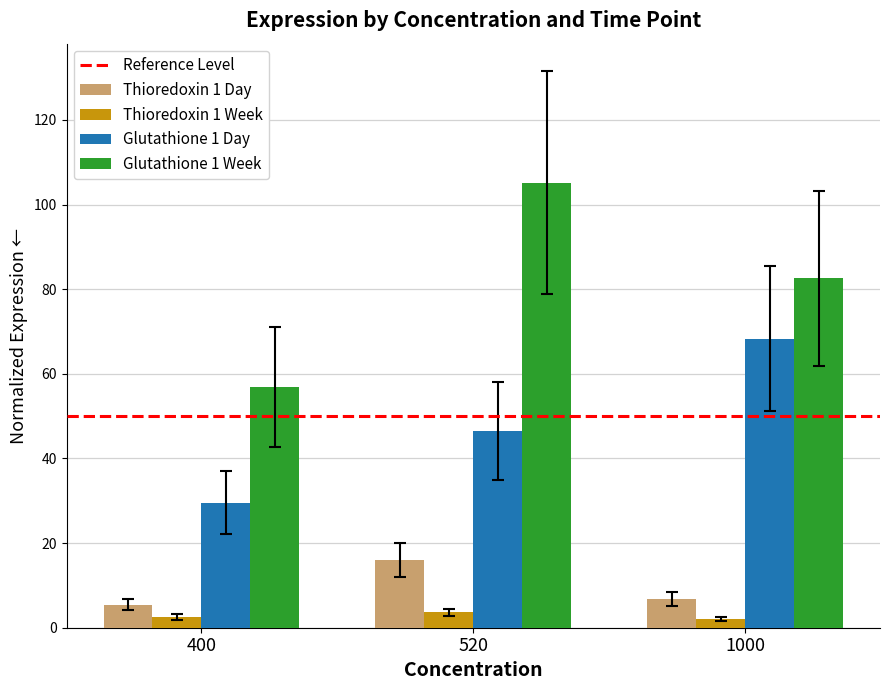

What is the difference between the Thioredoxin 1 Day values at 400 and 1000?

1.3